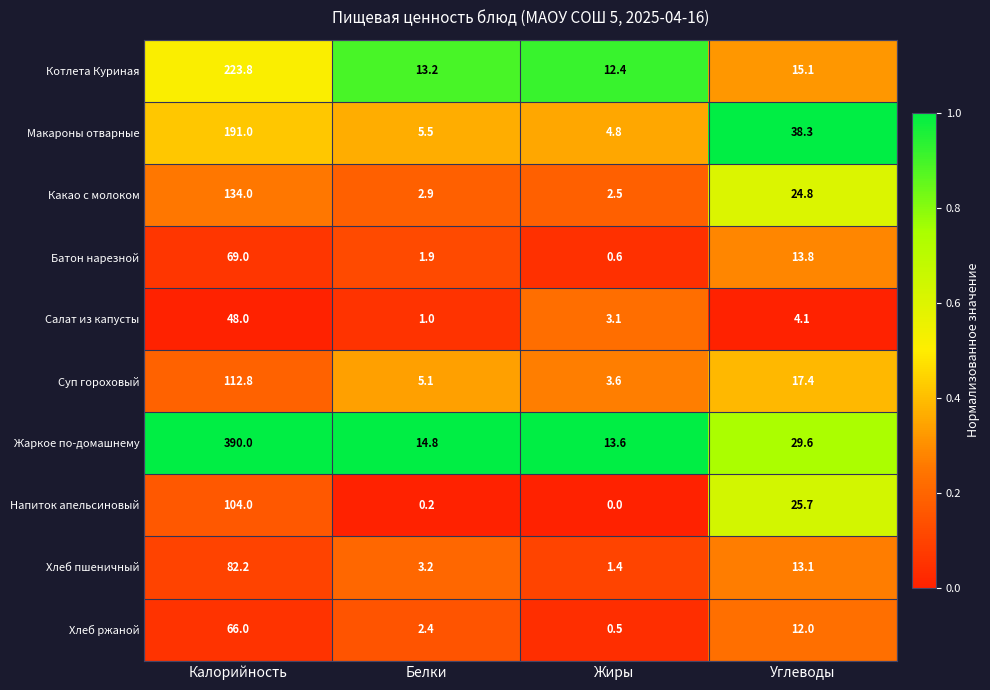

Which series has the widest spread of values?

Жаркое по-домашнему